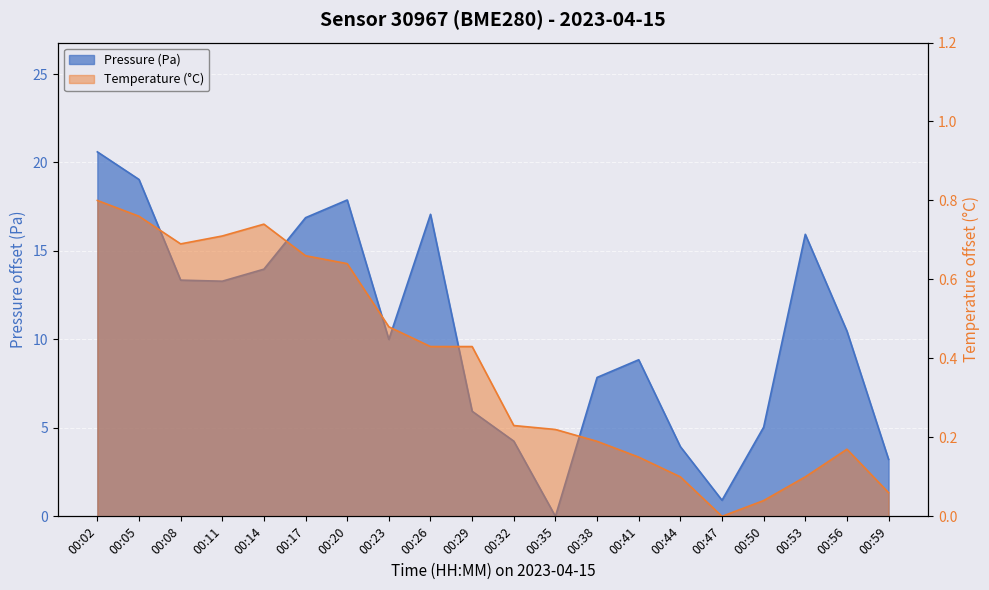

Reading left to right, transcribe all the data shown in this chart.

Pressure (Pa): 20.6	19.0	13.4	13.3	14.0	16.9	17.9	10.0	17.1	5.9	4.2	0.0	7.9	8.9	3.9	0.9	5.0	15.9	10.5	3.2
Temperature (C): 0.8	0.8	0.7	0.7	0.7	0.7	0.6	0.5	0.4	0.4	0.2	0.2	0.2	0.2	0.1	0.0	0.0	0.1	0.2	0.1